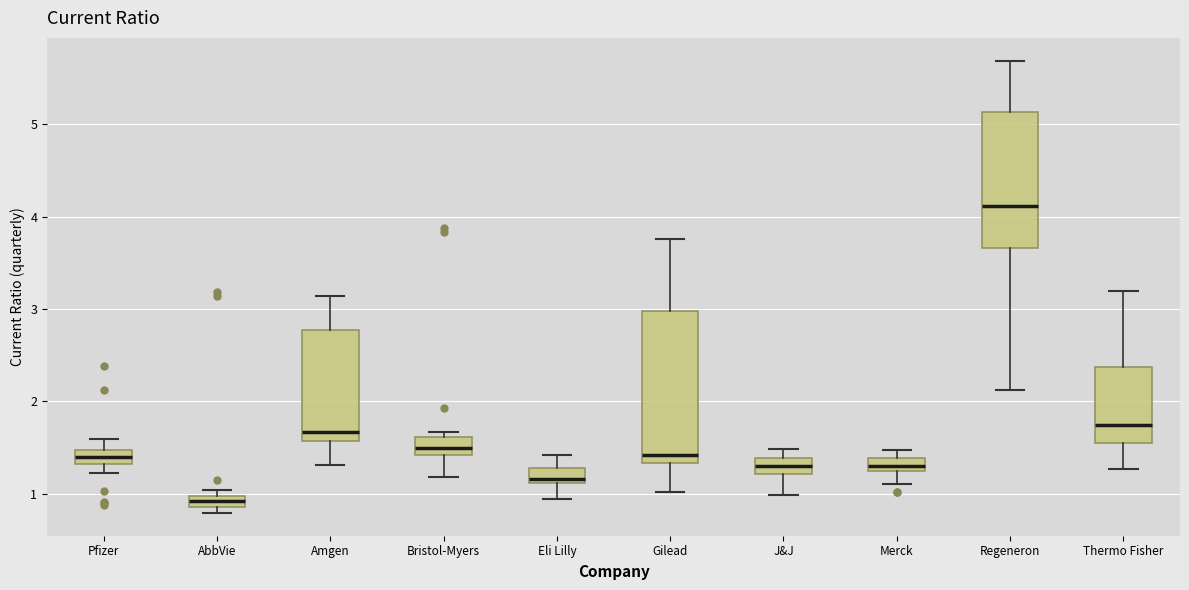

Which box has the highest median line?

Regeneron